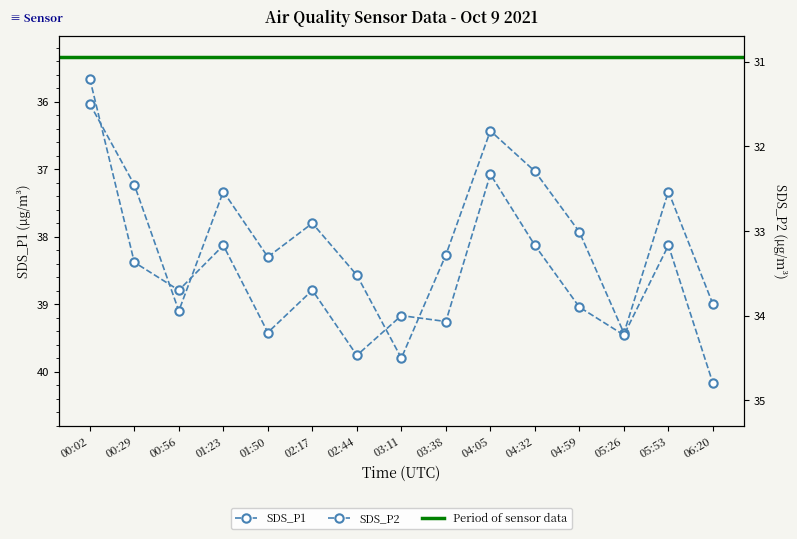

Which category has the highest value in the SDS_P1 series?

03:11